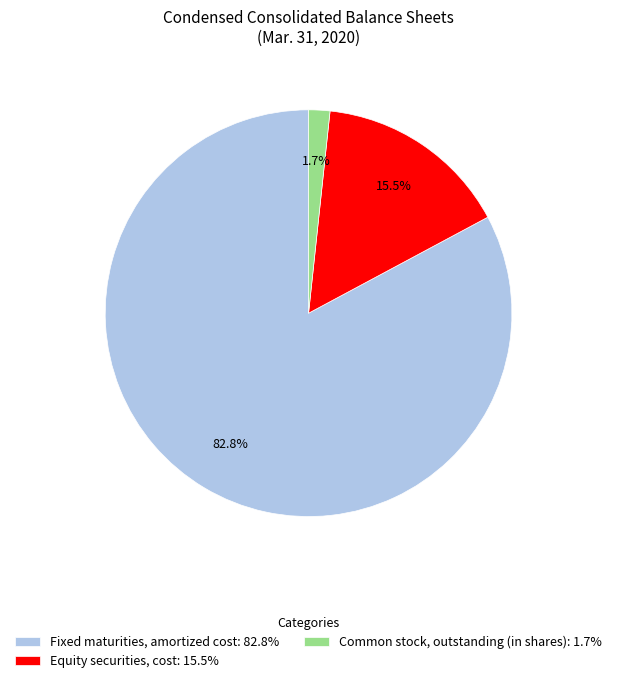

To the nearest percent, what is the difference between the largest and smallest slice percentages?

81%